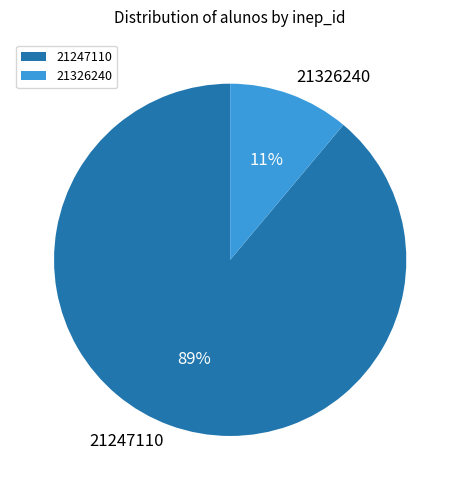

Count the number of slices in the pie.

2